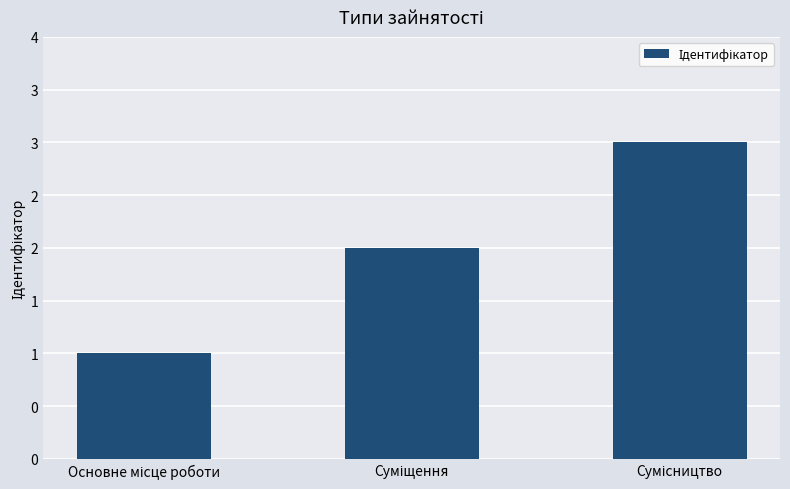

List the labels in order of value, largest first.

Сумісництво, Суміщення, Основне місце роботи